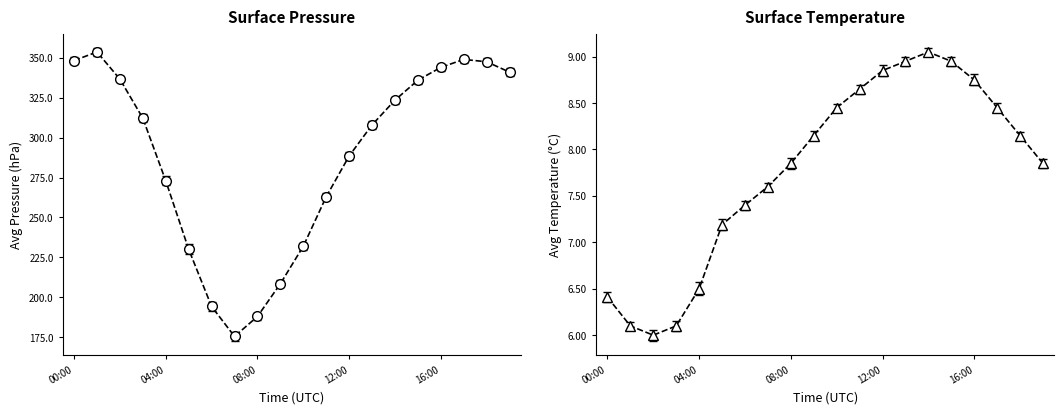

True or false: surface_temp_avg and surface_pressure_avg intersect in this chart.

False